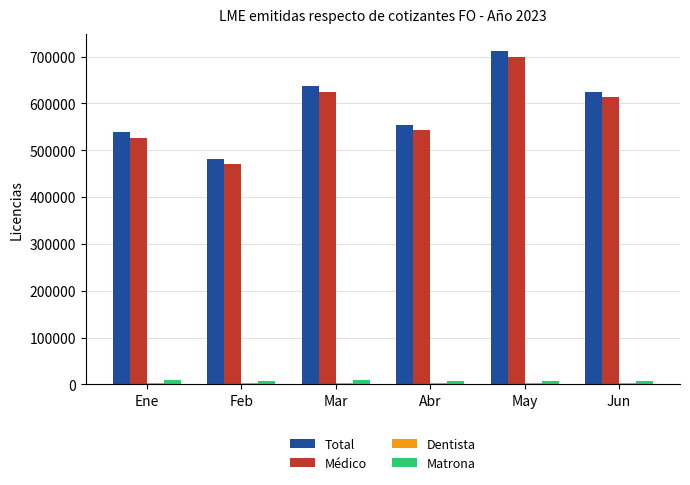

What is the average value of the Total series?

591367